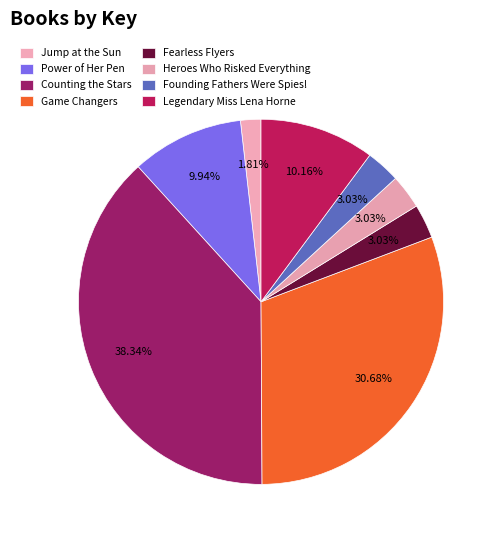

What portion of the pie excludes Founding Fathers Were Spies!?

97.0%